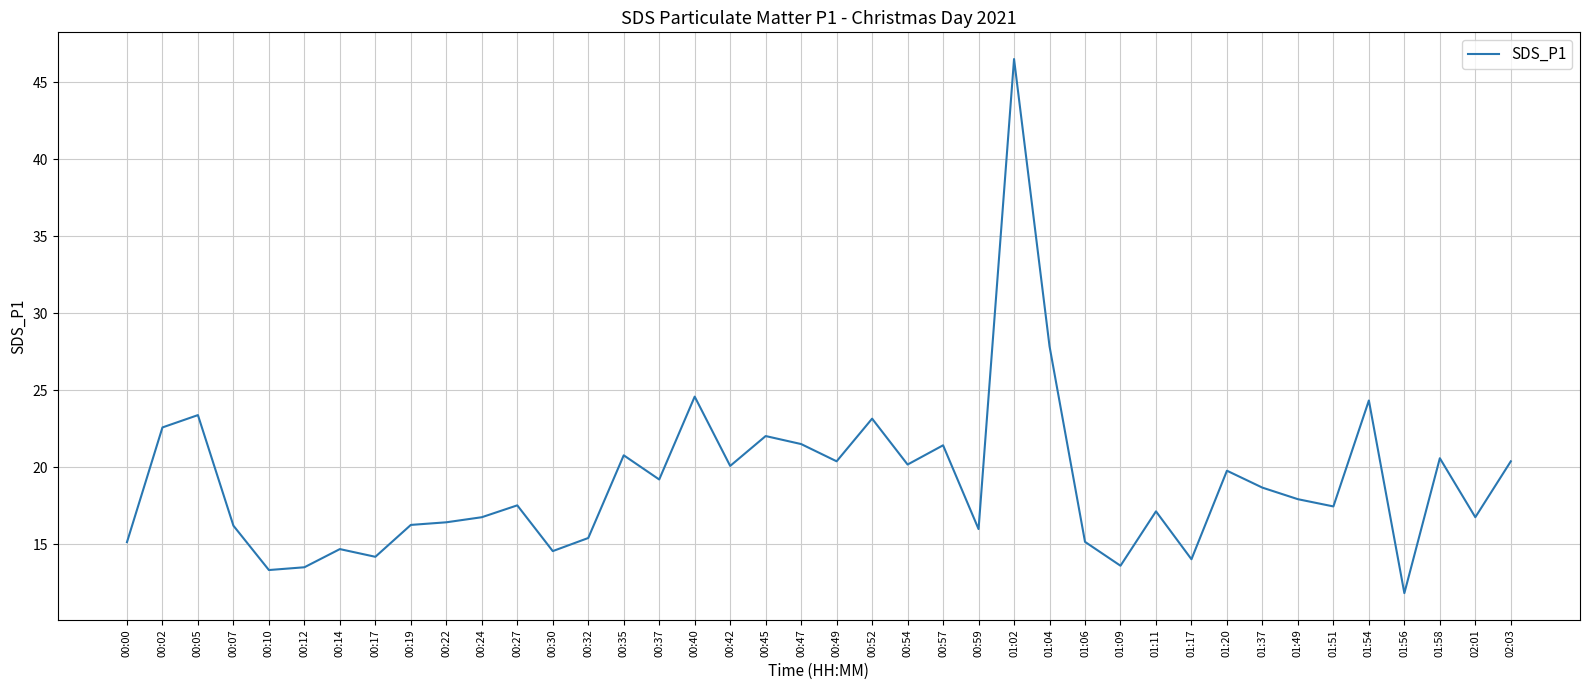

What position from the left is 00:57?

24